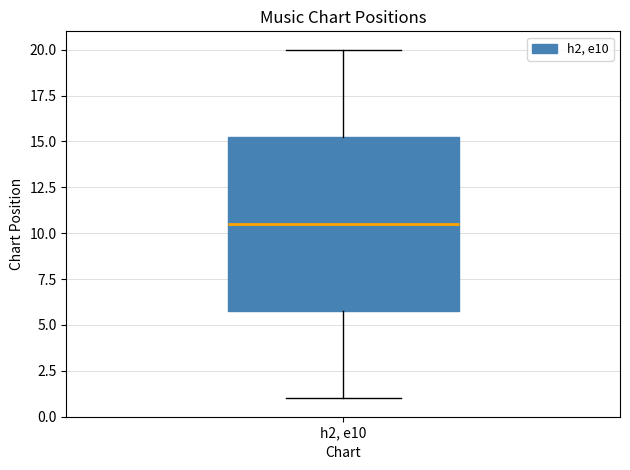

Transcribe this box plot: give where the median line is, the range the box spans, and where the two whiskers end, as read against the y-axis. The values are not printed on the chart, so give them approximately, as read against the axis.

median 10.5, box 6.0 to 15.5, whiskers 1.0 to 20.0